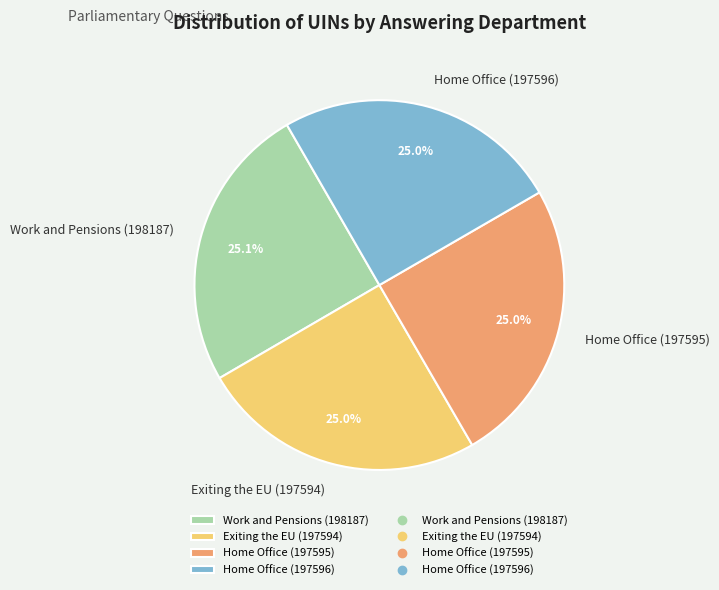

How many slices are in this pie chart?

4